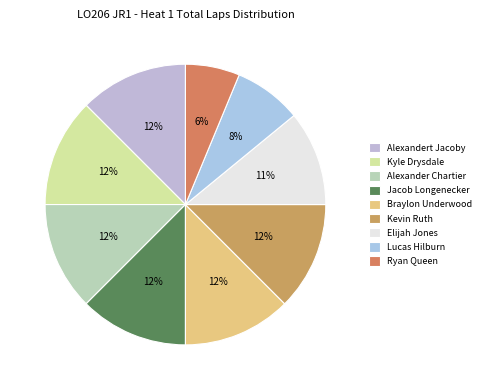

Combined, do Kyle Drysdale and Ryan Queen account for over 50%?

No